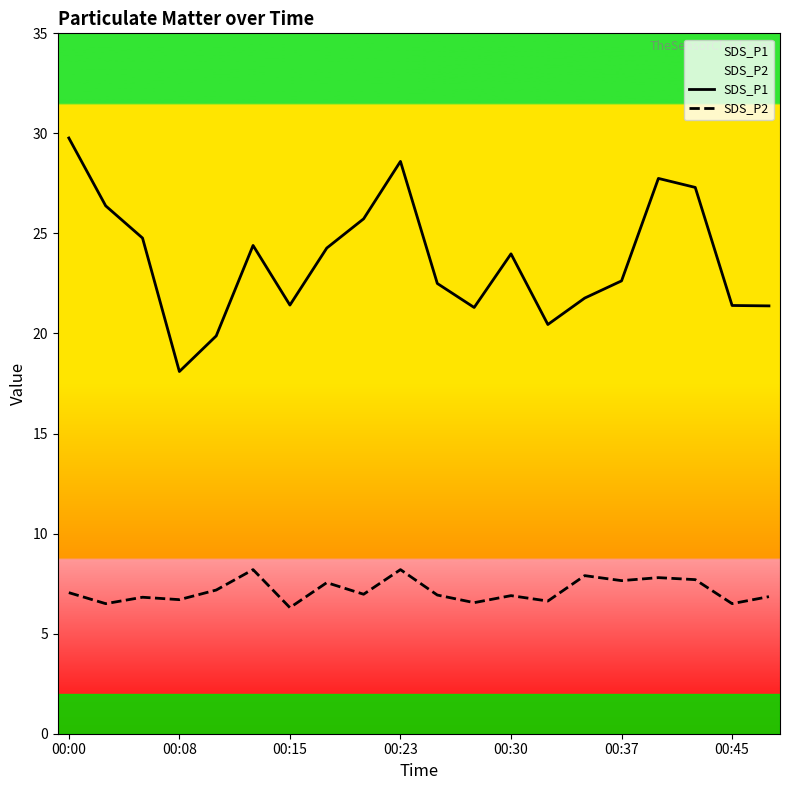

Where is the first local minimum for SDS_P1?

00:08